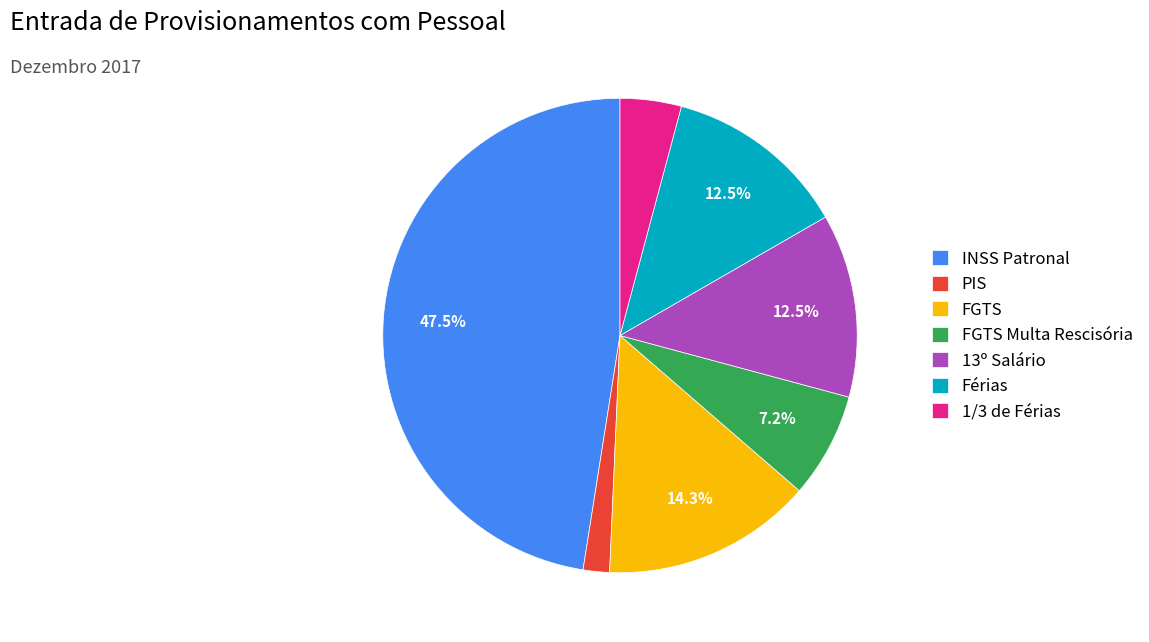

Which category has the biggest portion of the pie?

INSS Patronal